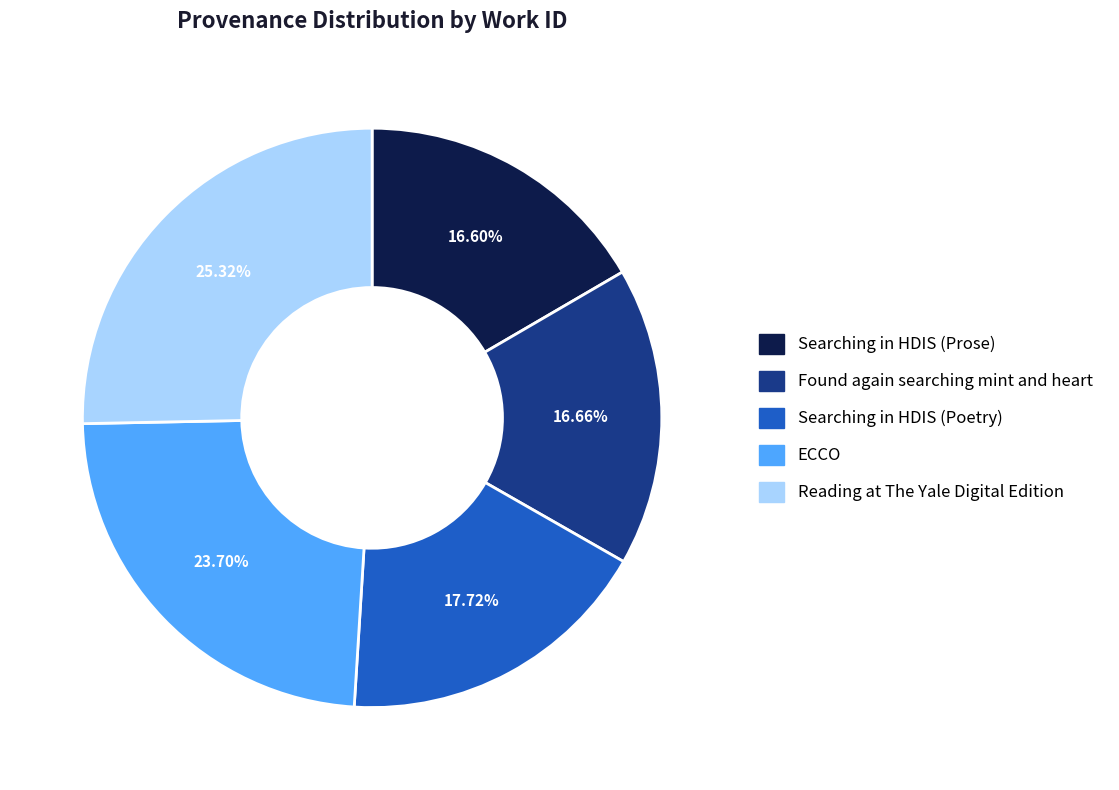

Between Searching in HDIS (Prose) and Searching in HDIS (Poetry), which is larger?

Searching in HDIS (Poetry)